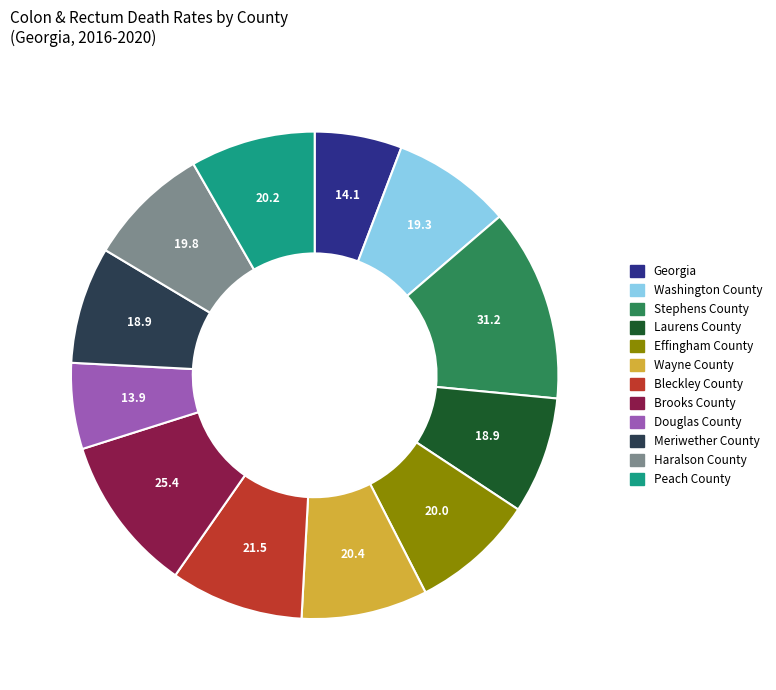

Is the sum of Meriwether County and Bleckley County greater than half?

No